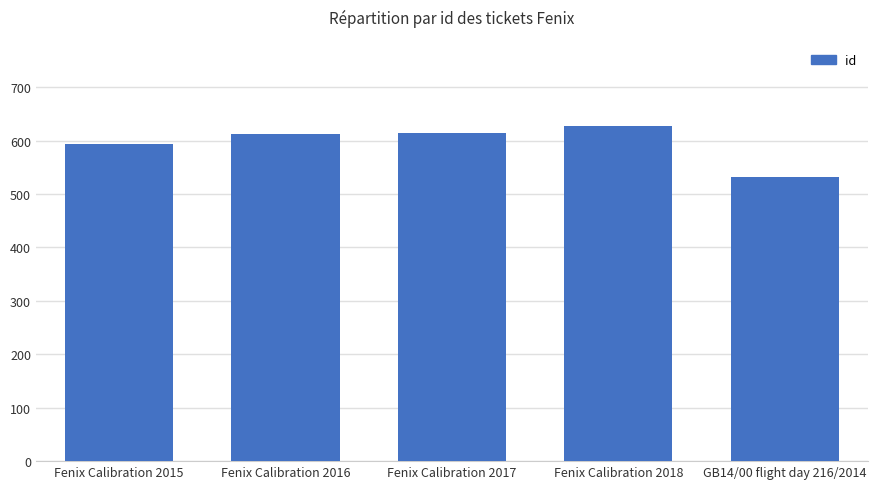

What is the smallest value displayed?

532